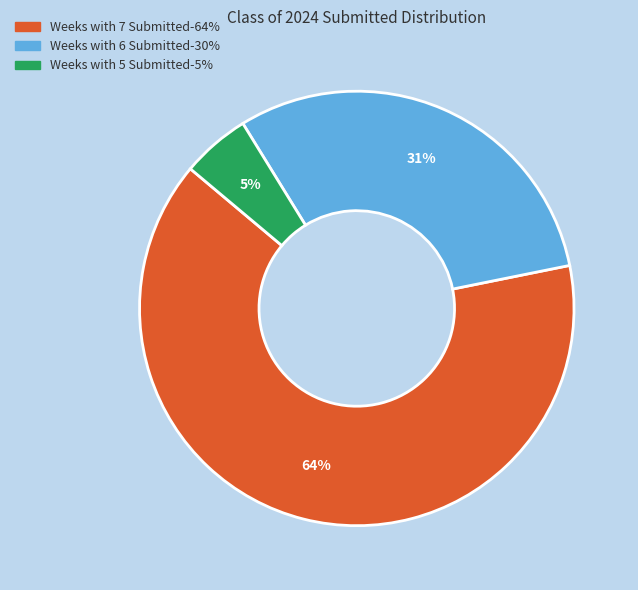

How many segments does this pie chart have?

3